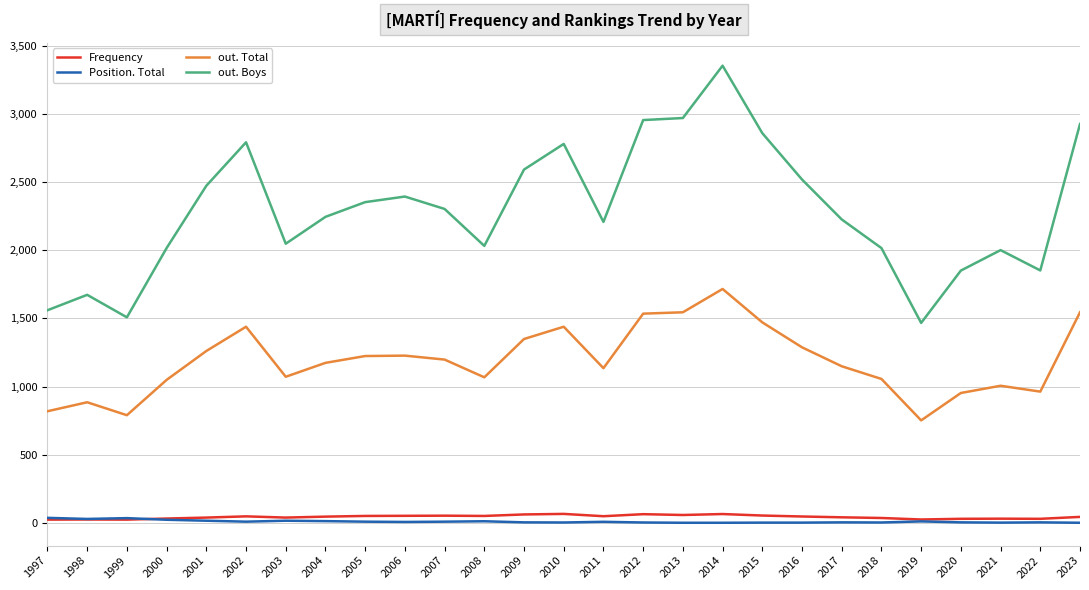

Is it true that Frequency equals 44 at 2023?

True